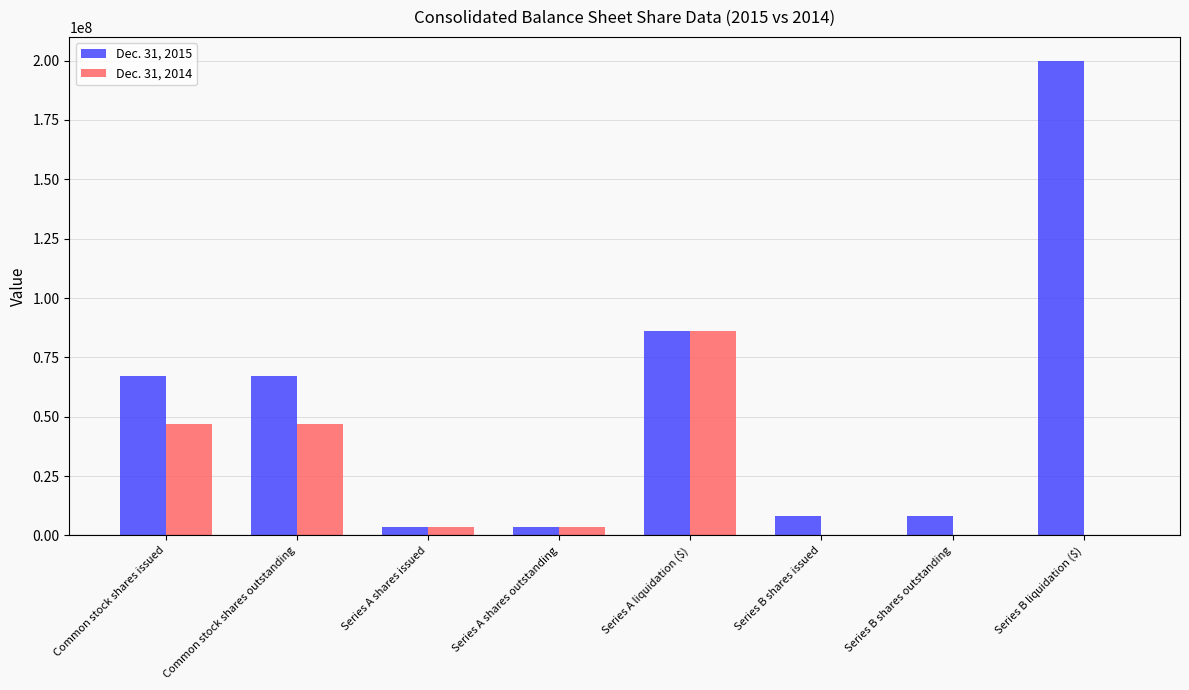

At which category does the chart reach its peak across all series?

Series B liquidation ($)